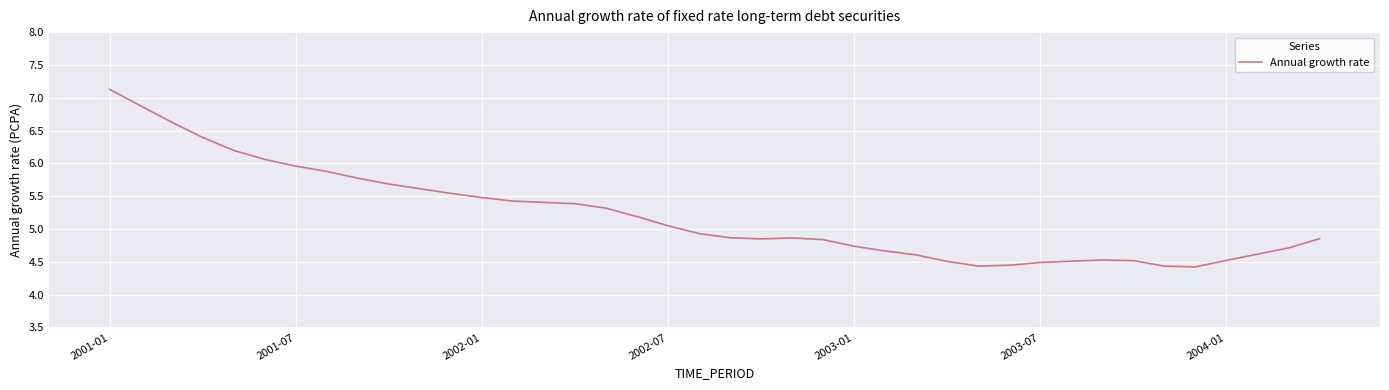

What is the difference between the maximum and minimum values?

2.7